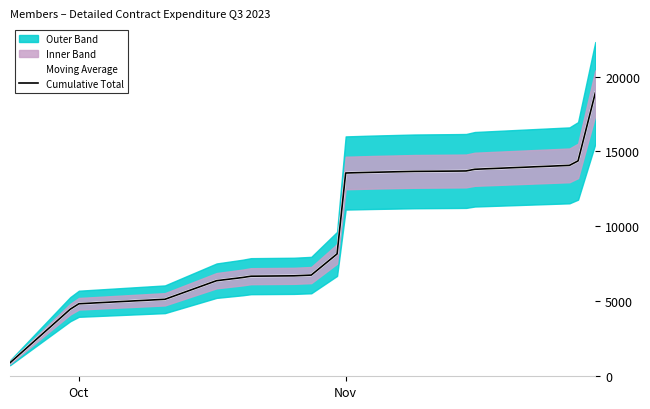

The value of Moving Average at 13 is 4849.6. True or false?

False